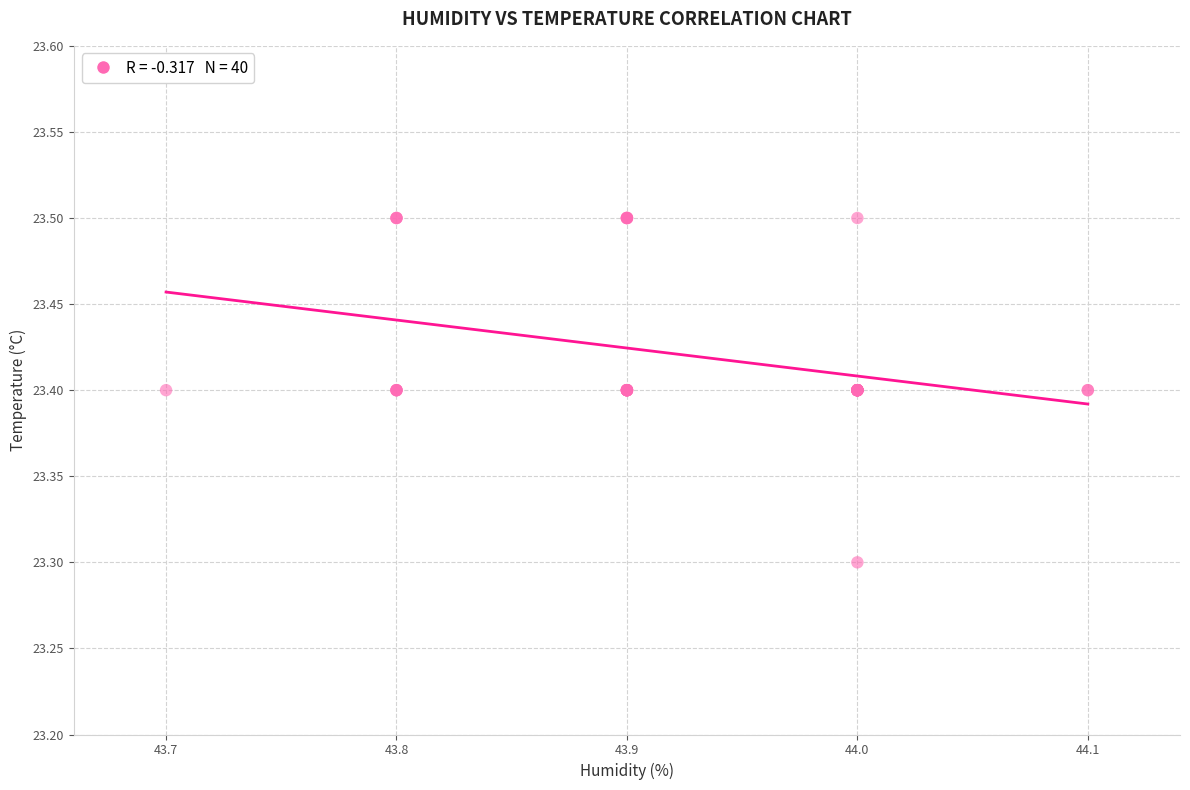

What Y value in the scatter plot is closest to 23?

23.3